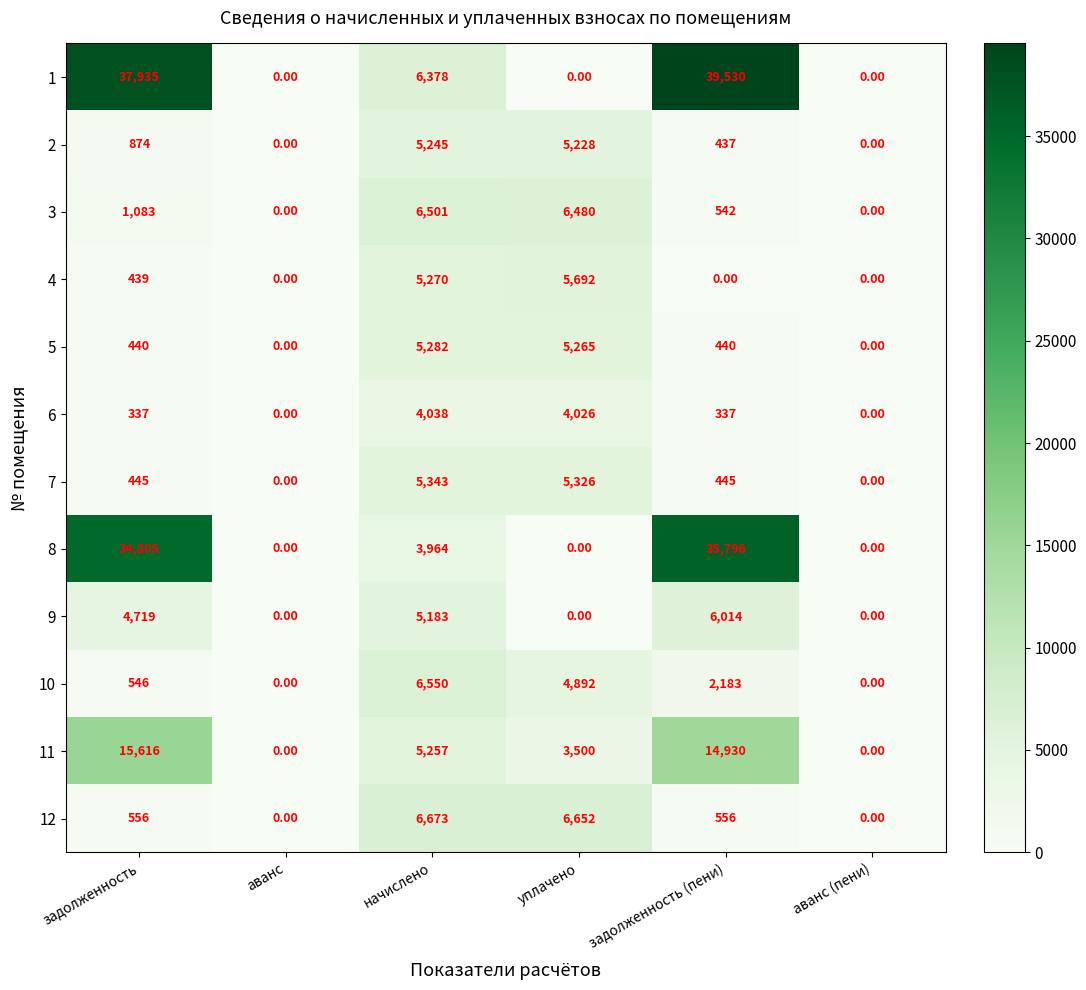

At which label is 1 closest to 19765?

начислено